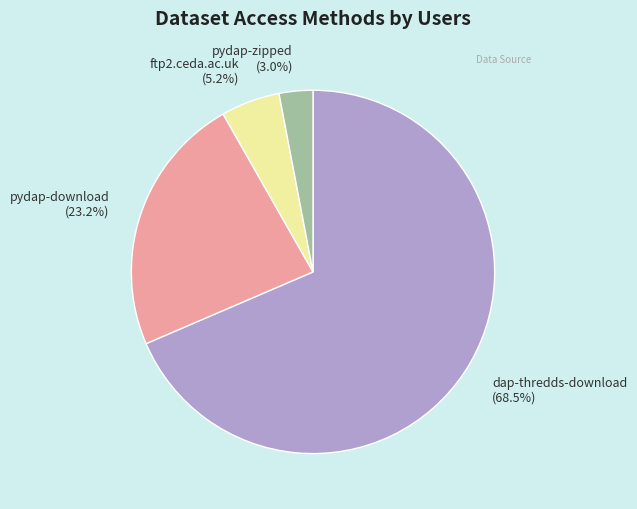

Is there a majority slice in this chart?

Yes